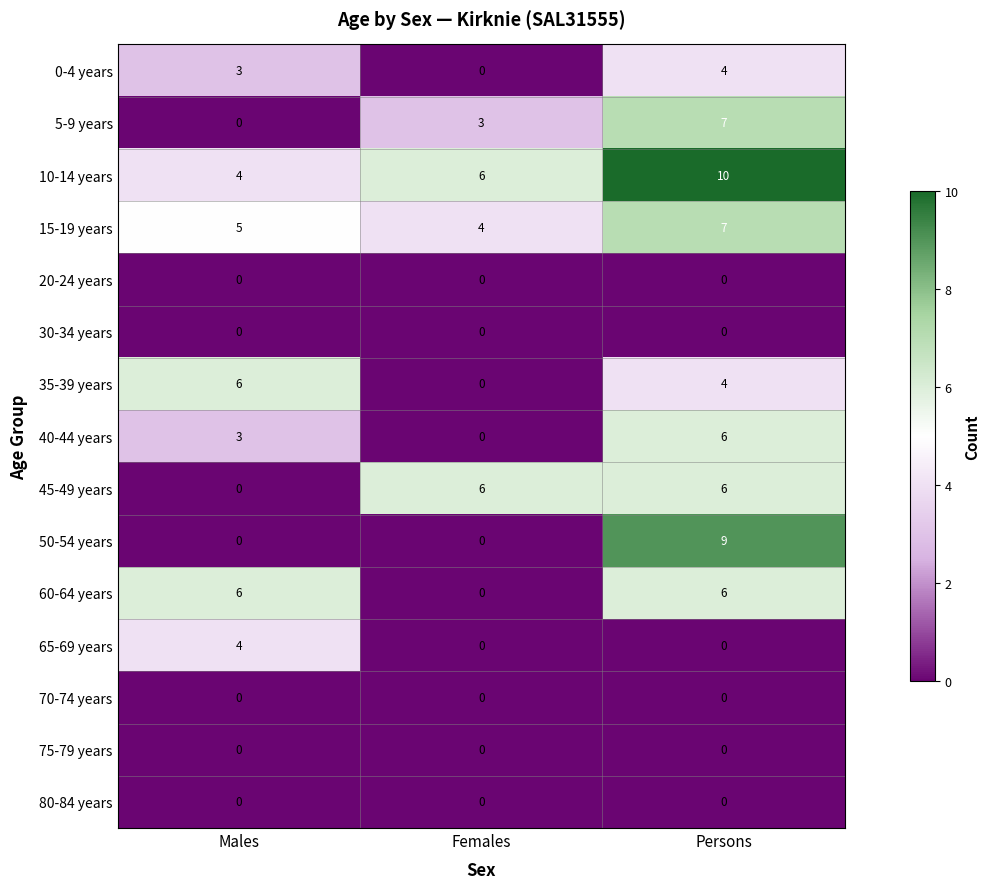

How many distinct data groups are displayed?

15